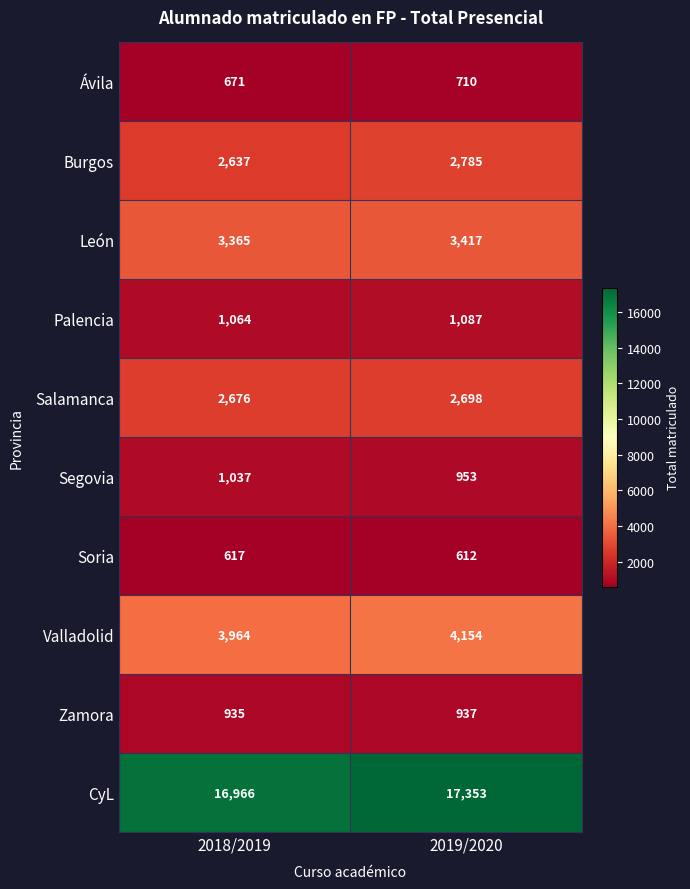

The Ávila series shows 139 at 2018/2019. True or false?

False